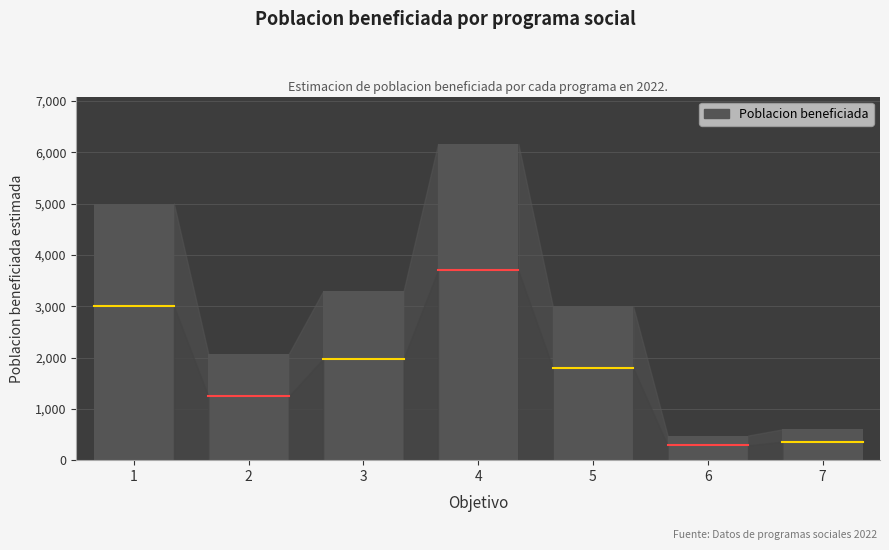

Reading left to right, what are all the values shown in this chart?

1=5000	2=2070	3=3295	4=6160	5=3000	6=480	7=600